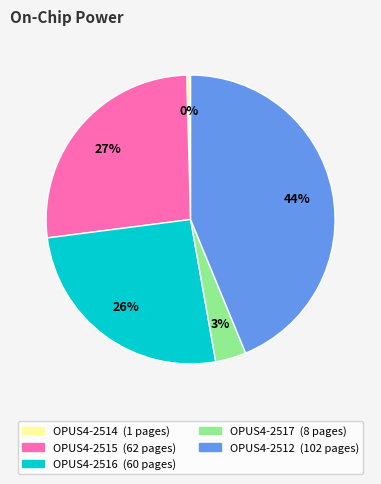

How many slices are in this pie chart?

5